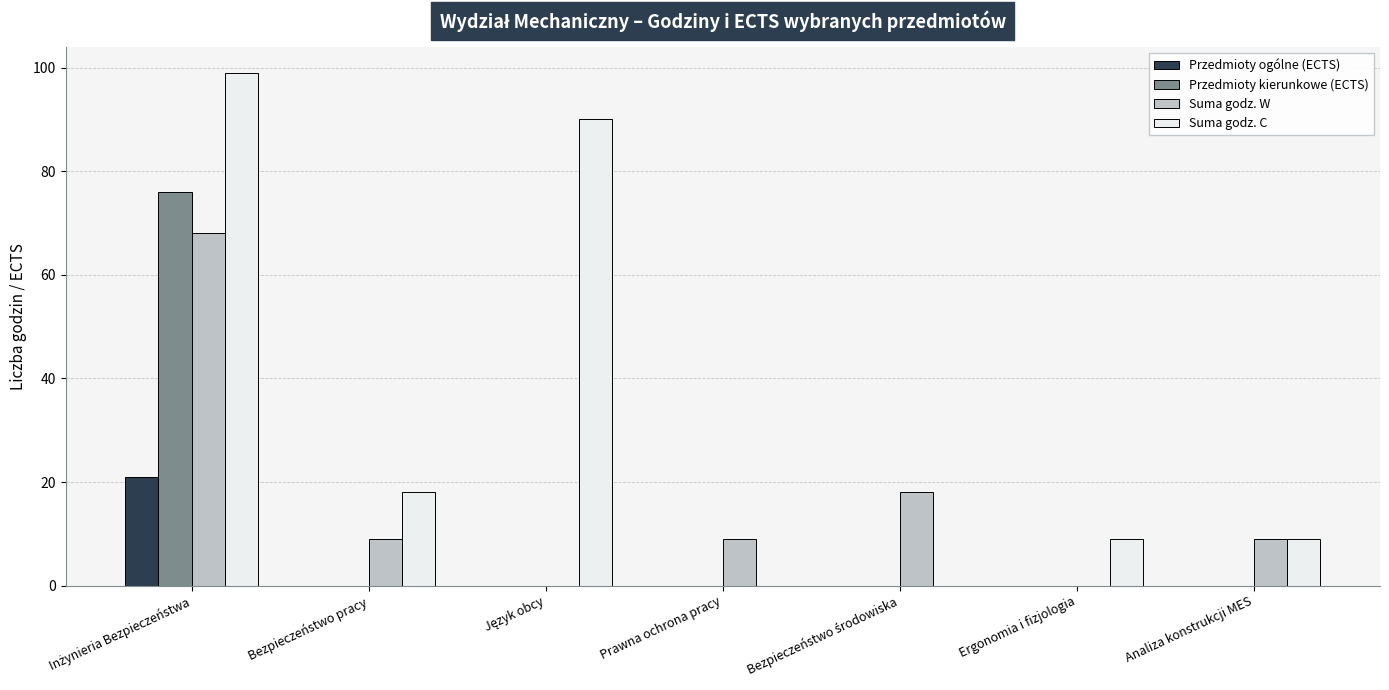

Count the number of data series in this chart.

4